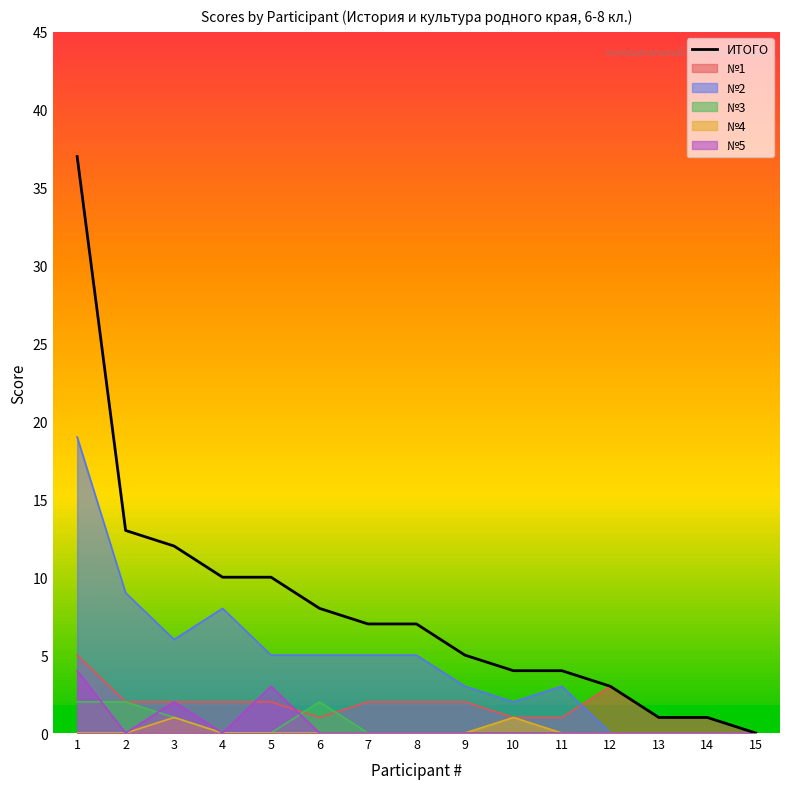

The value at 7 is 7. True or false?

True